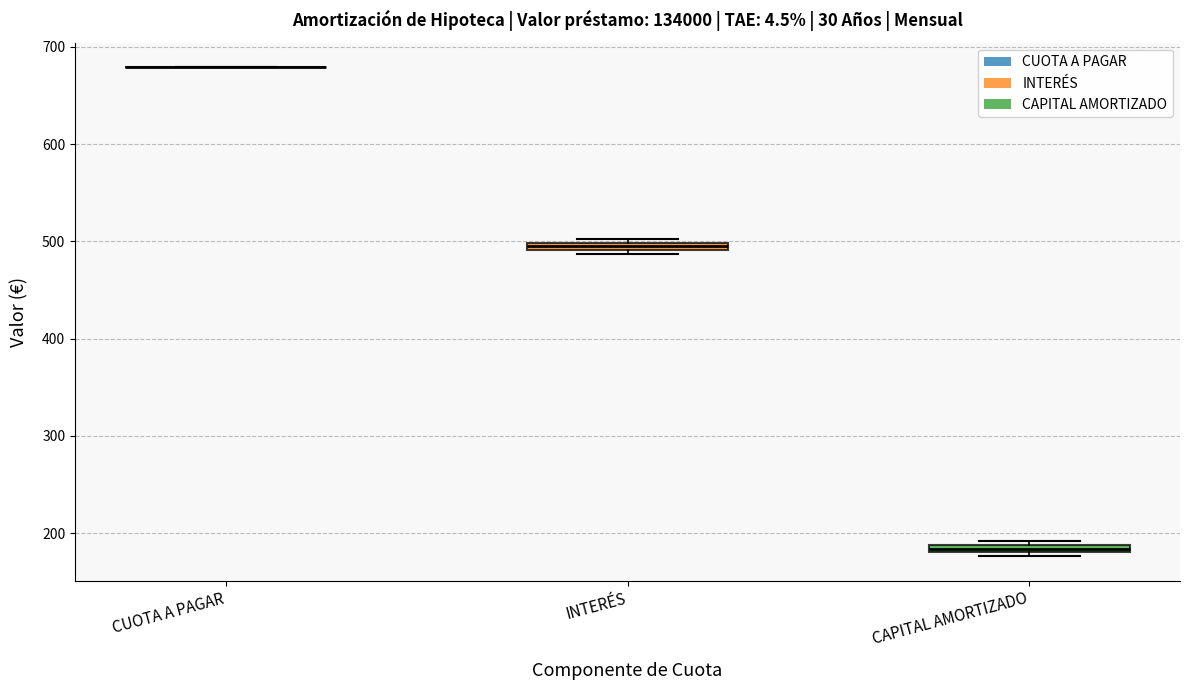

Where is the lower edge of the box for CAPITAL AMORTIZADO on the y-axis? The values are not printed on the chart, so give them approximately, as read against the axis.

180